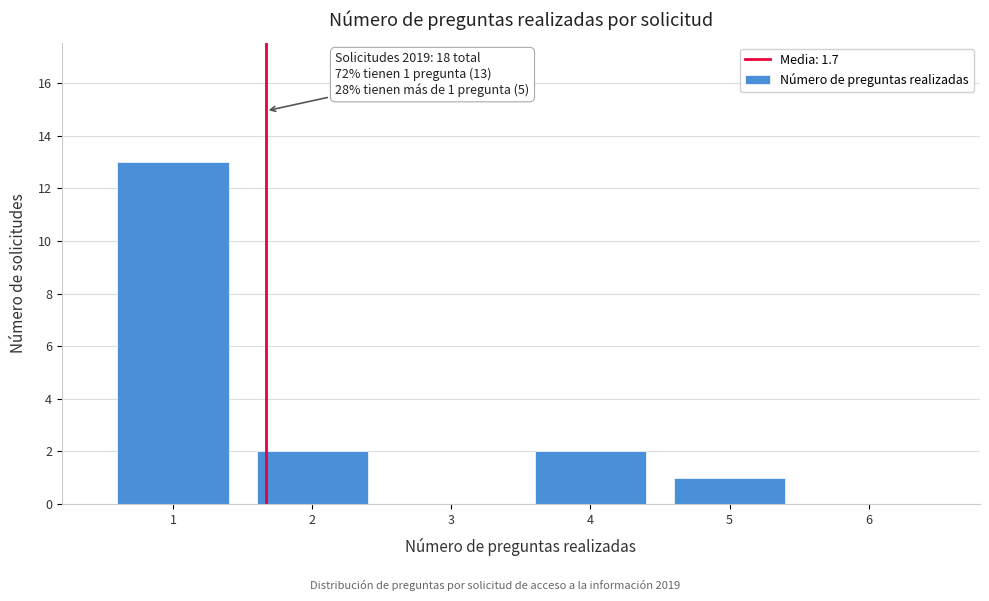

Which range on the x-axis has the tallest bar?

0.5 to 1.5